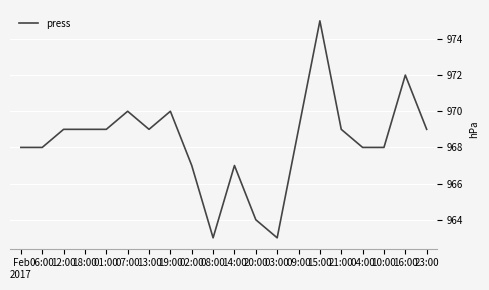

What position from the left is 16:00?

19